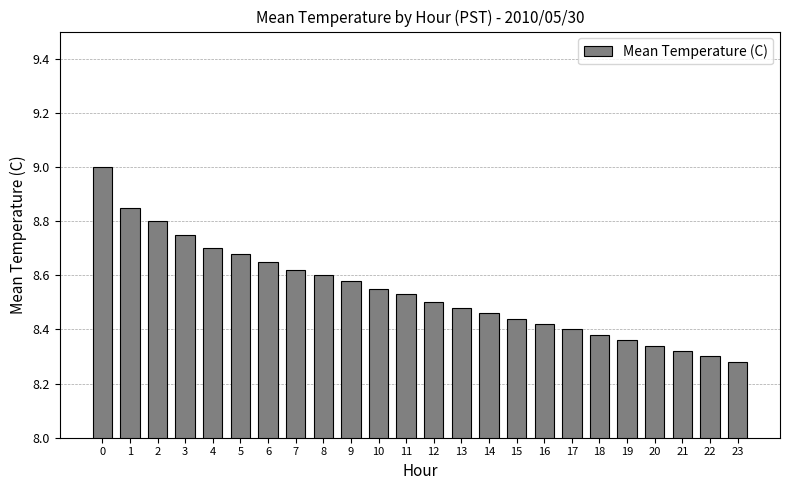

Count the number of categories in the chart.

24